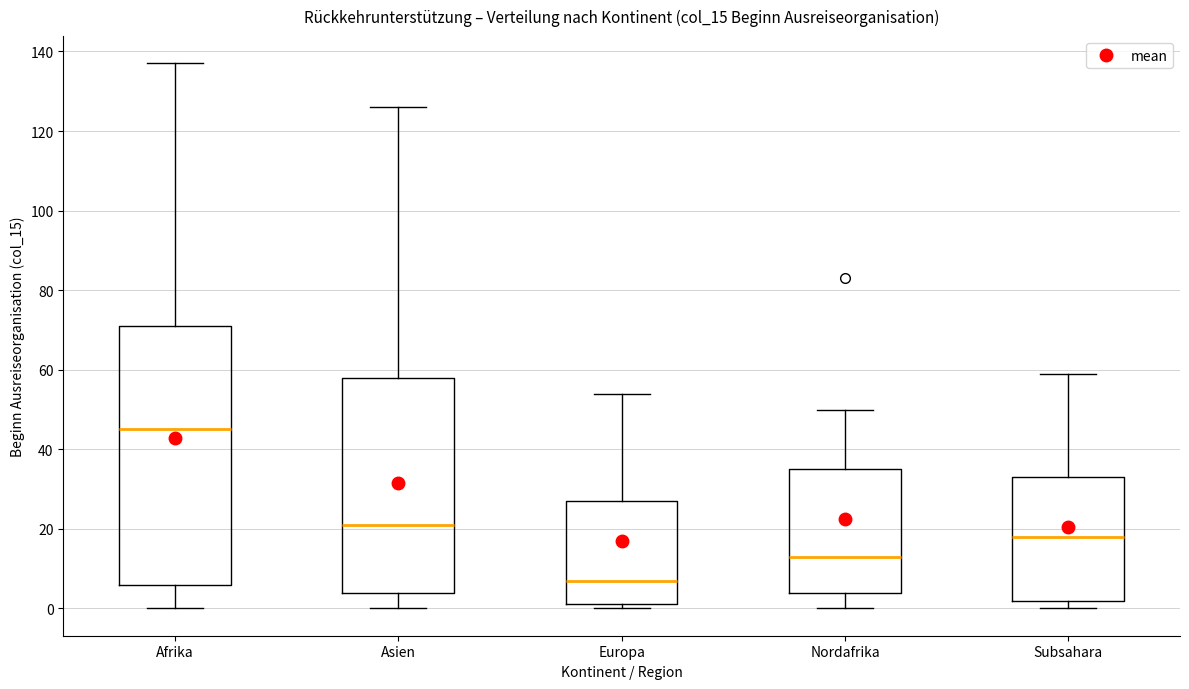

Comparing the boxes themselves (not the whiskers), which one is the tallest?

Afrika